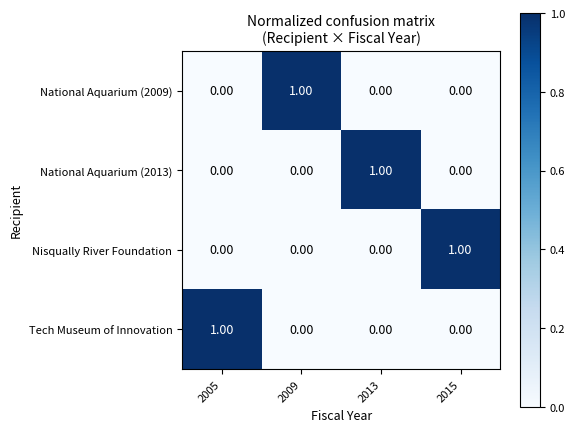

At how many categories does at least one series exceed 0?

4